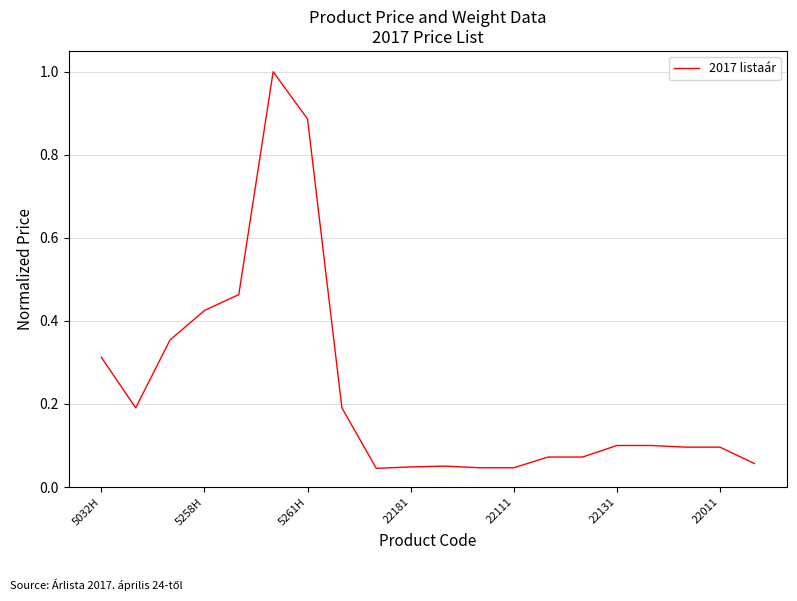

Does the chart display data point markers on the line(s)?

No